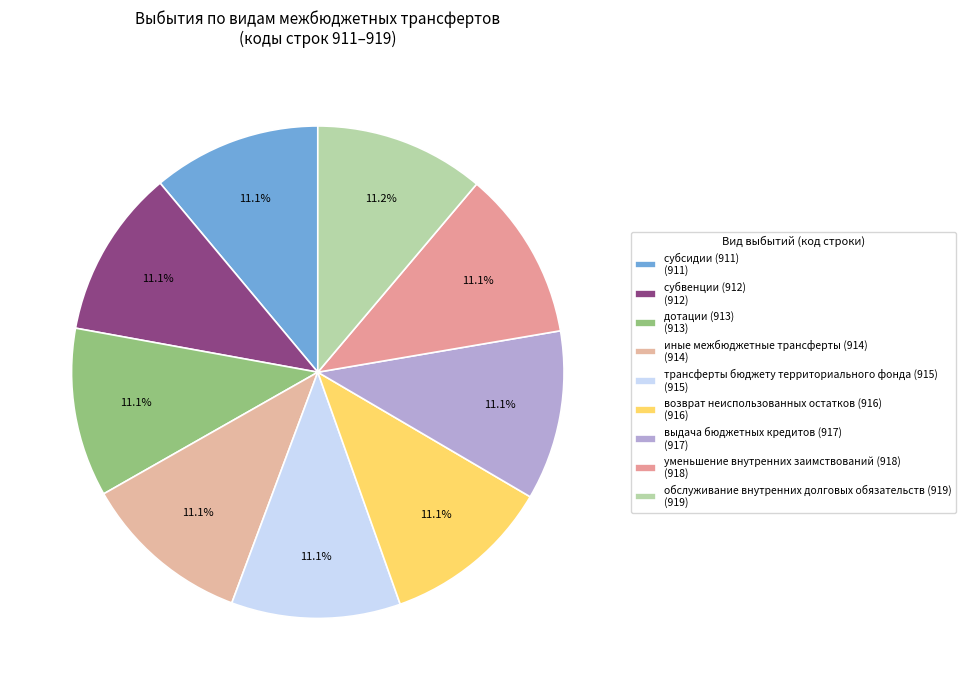

How many slices are in this pie chart?

9